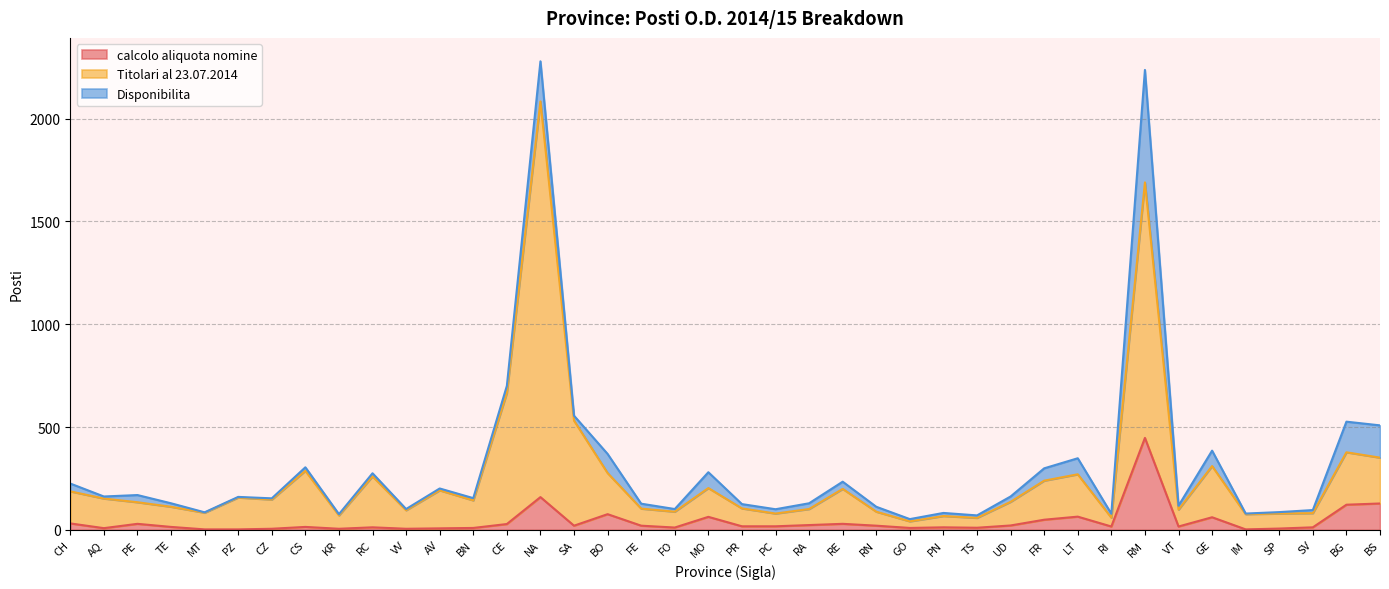

True or false: Titolari al 23.07.2014 and calcolo aliquota nomine intersect in this chart.

False